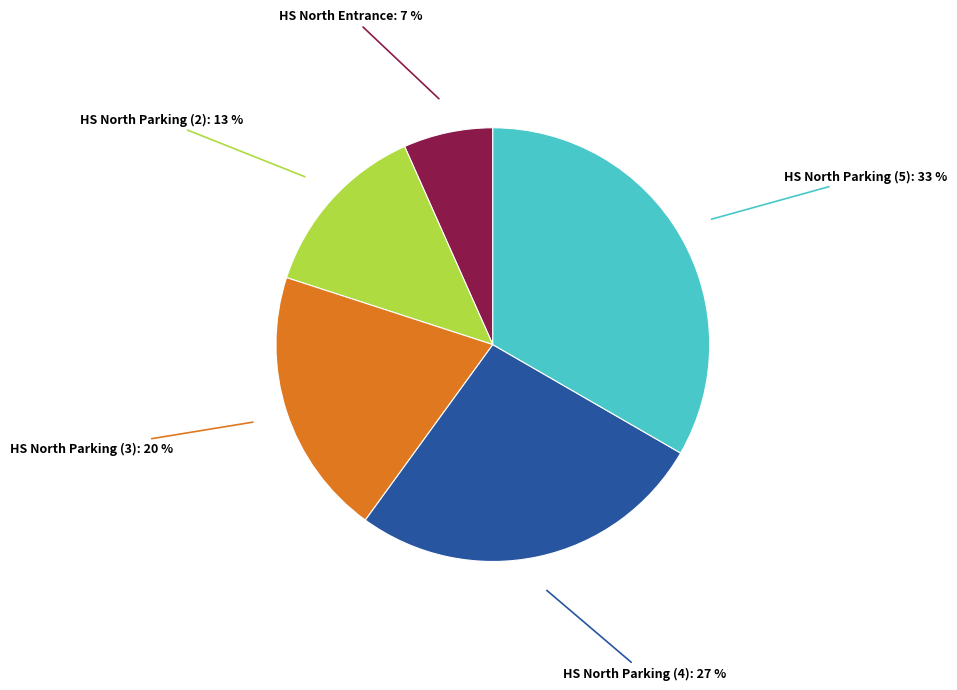

Does any single category account for the majority?

No